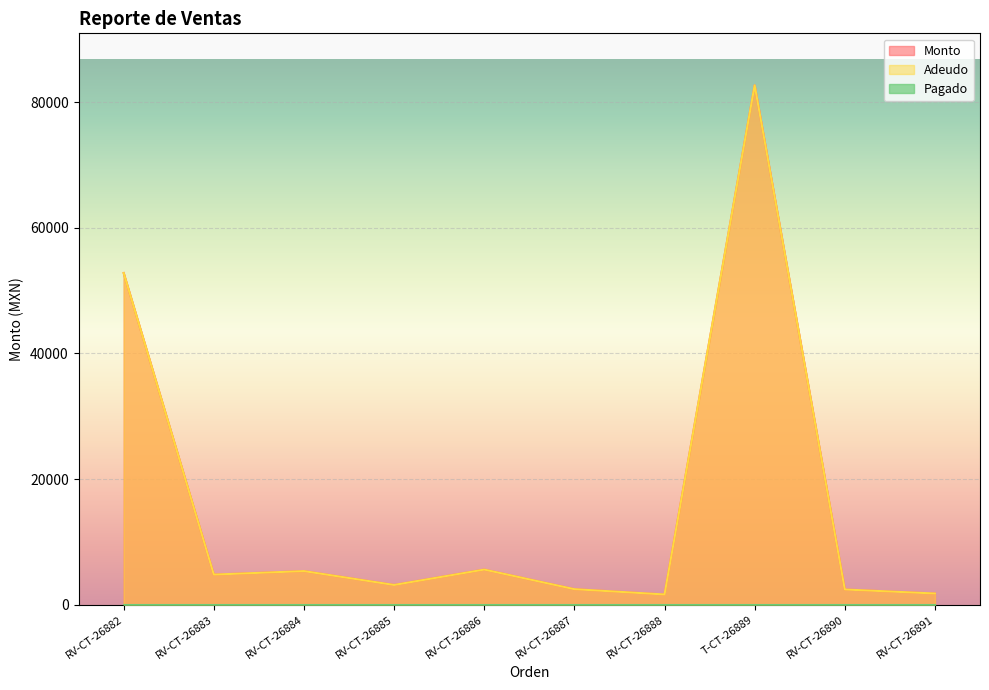

True or false: Monto and Adeudo cross at least once.

False